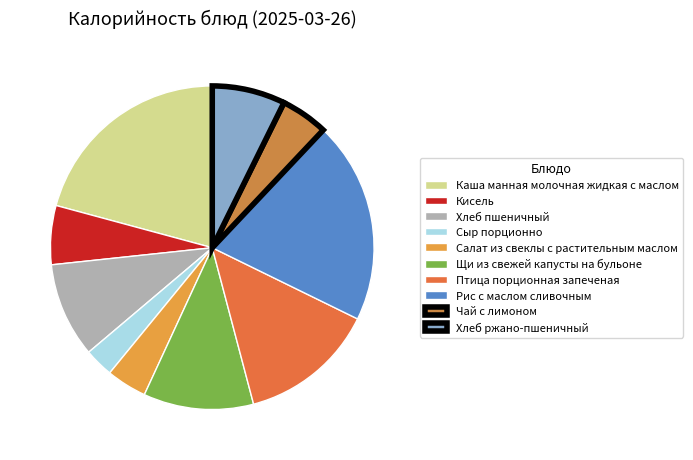

How many segments does this pie chart have?

10